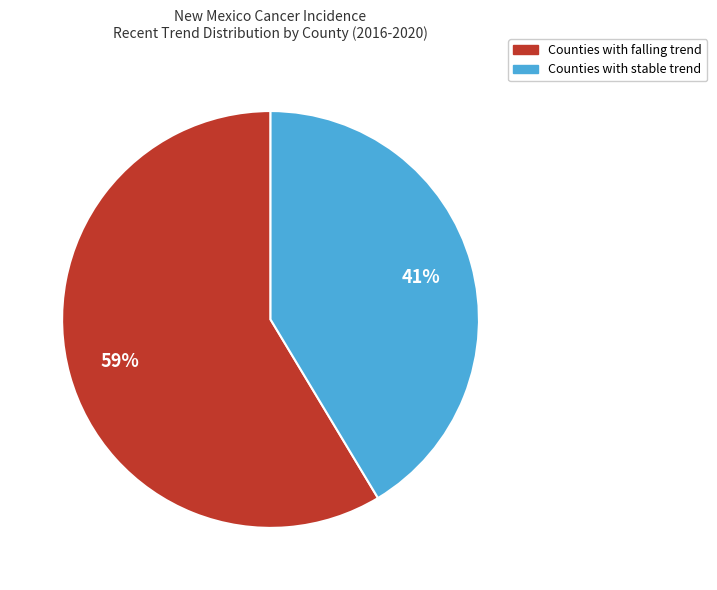

Is there a majority slice in this chart?

Yes